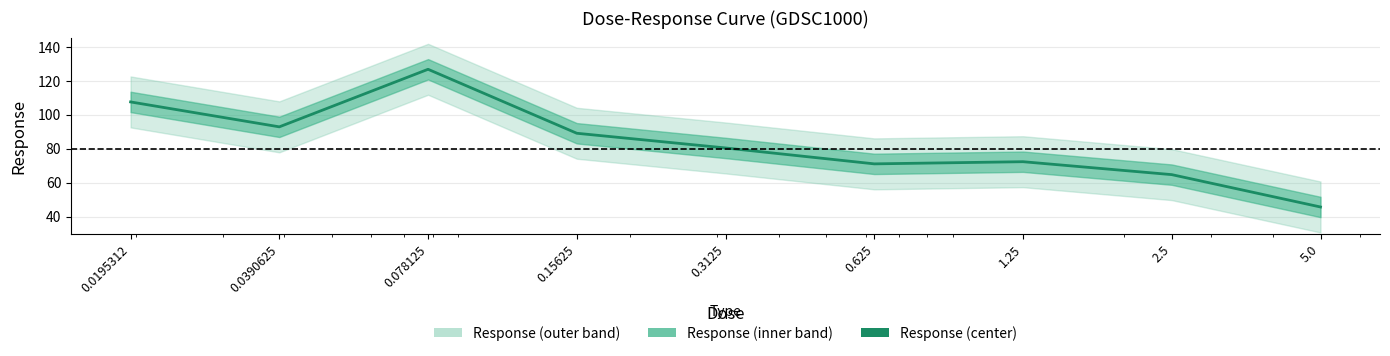

What is the difference between the maximum and second lowest values?

62.0